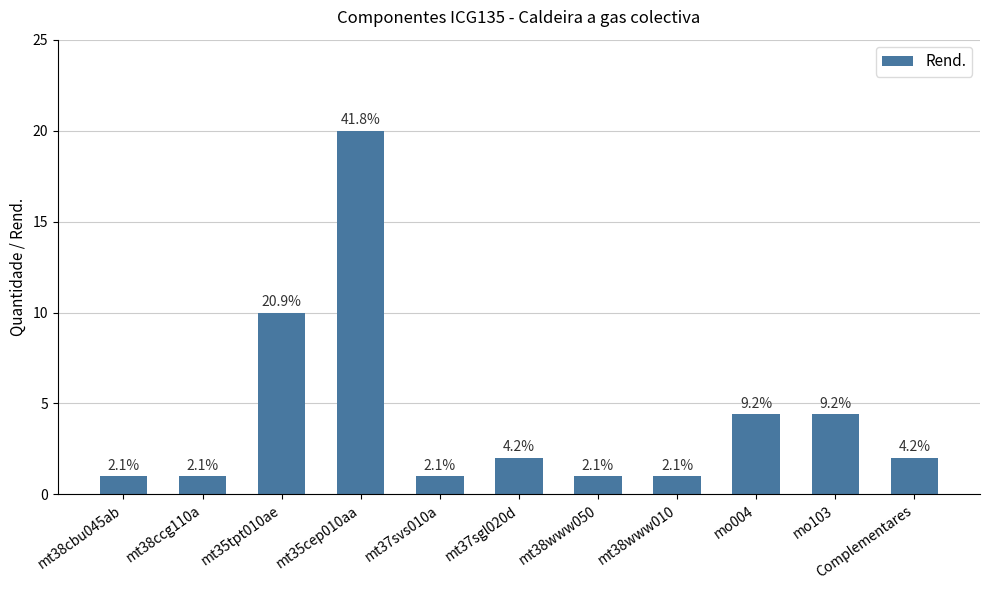

Which label corresponds to the largest value in the chart?

mt35cep010aa